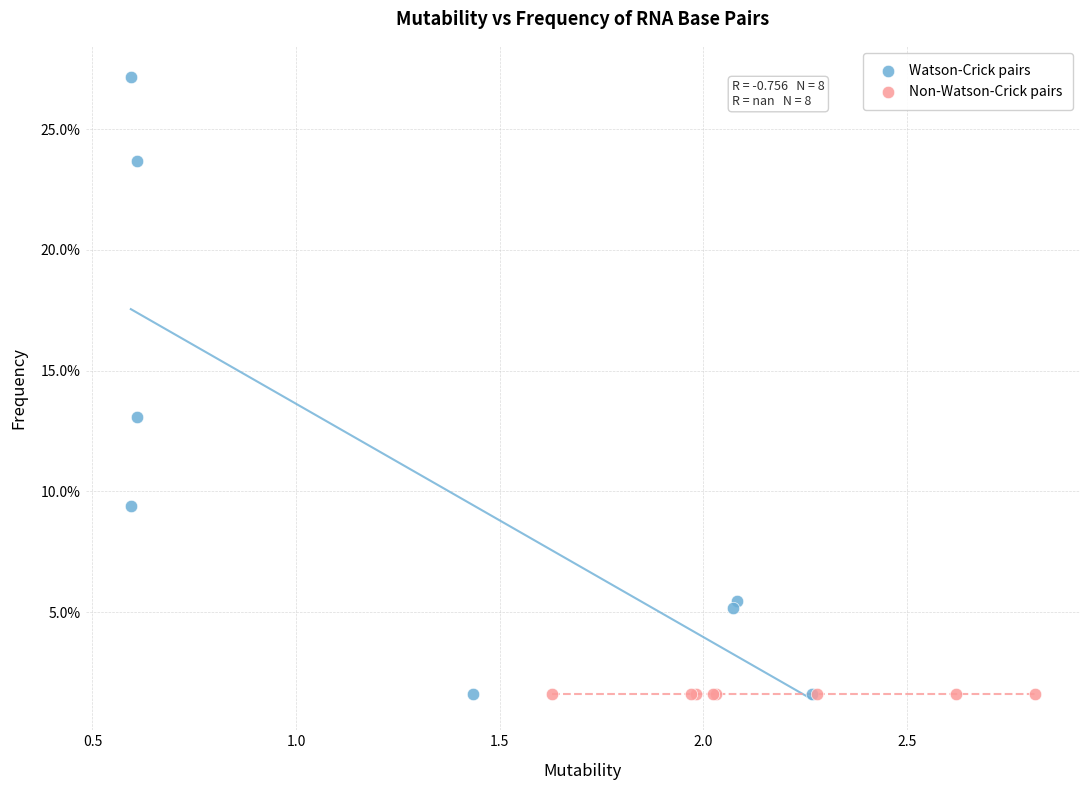

Which series reaches the maximum Y coordinate?

Watson-Crick pairs